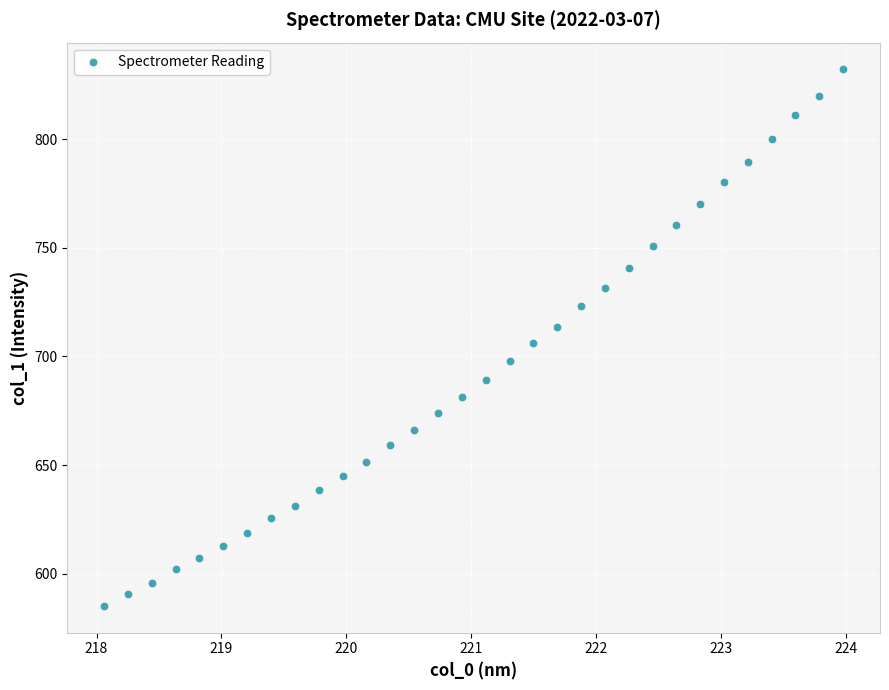

What is the range of Y values (max minus min)?

246.8